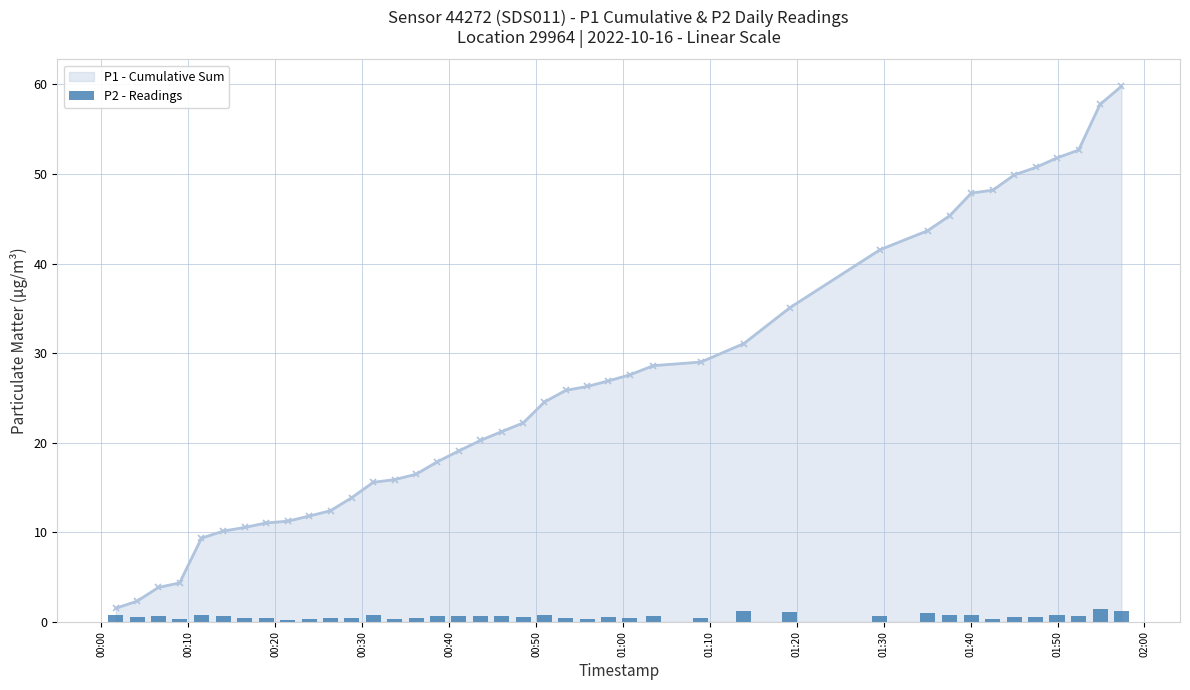

What is the minimum value for P1 - Cumulative Sum?

1.5